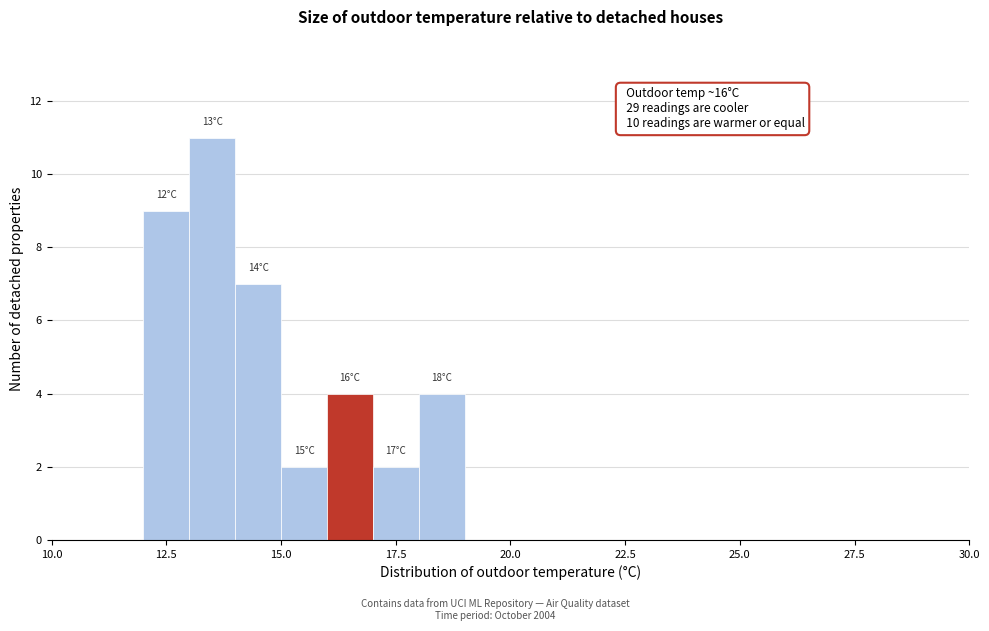

Around what value on the x-axis is the tallest bar? Give the approximate position of its centre, as read against the axis.

13.5